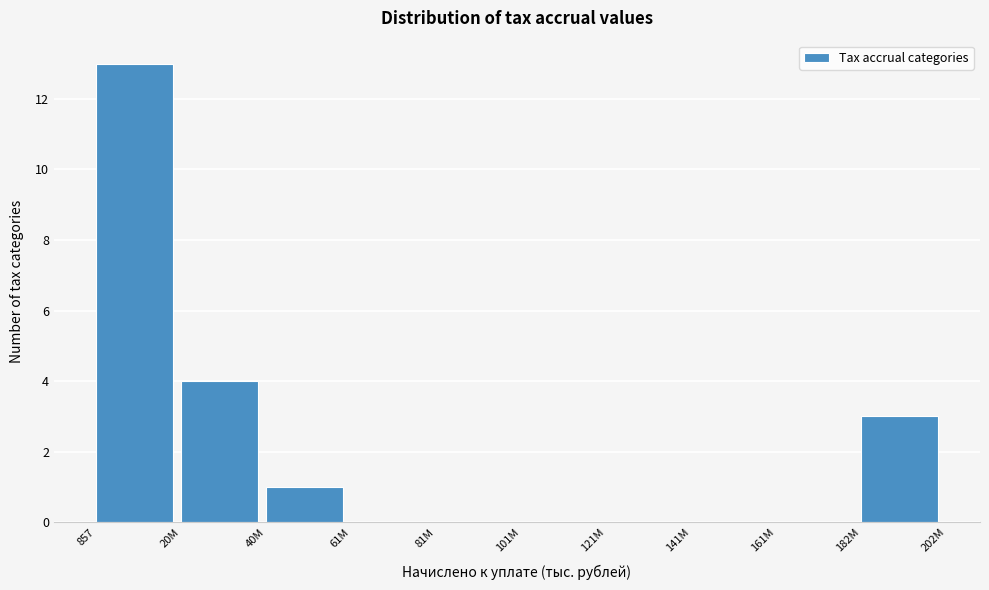

Reading left to right, what are all the values shown in this chart?

857=13	20M=4	40M=1	61M=0	81M=0	101M=0	121M=0	141M=0	161M=0	182M=3